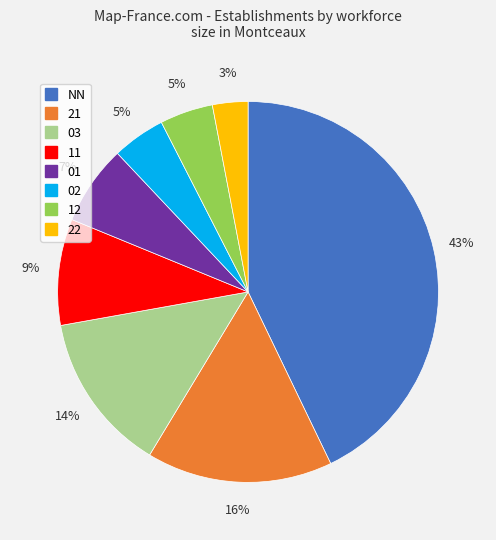

To the nearest percent, what is the average slice percentage?

12%